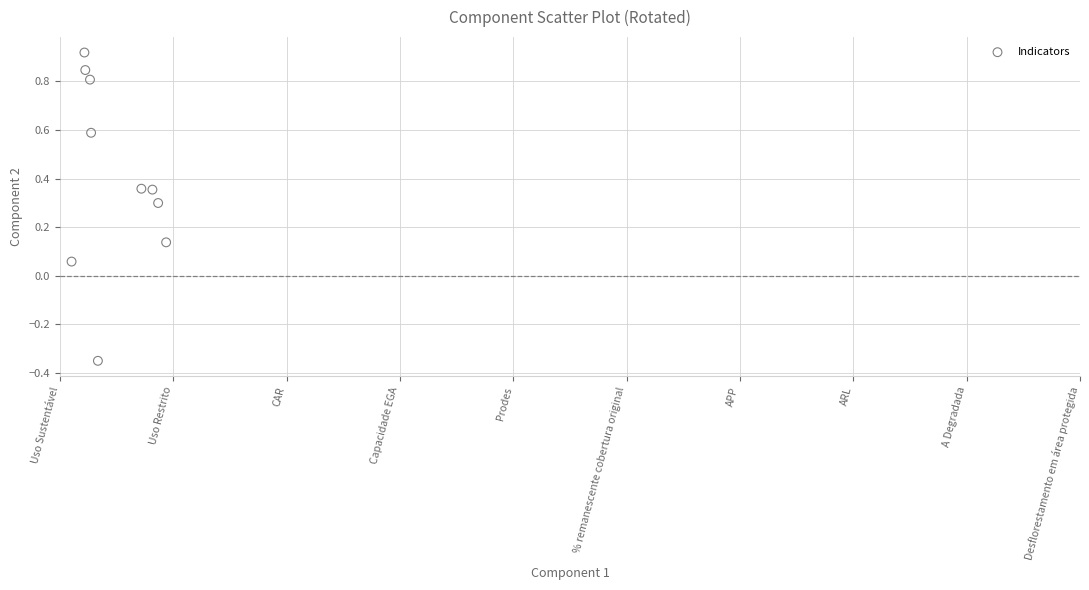

What is the range of Y values (max minus min)?

1.3